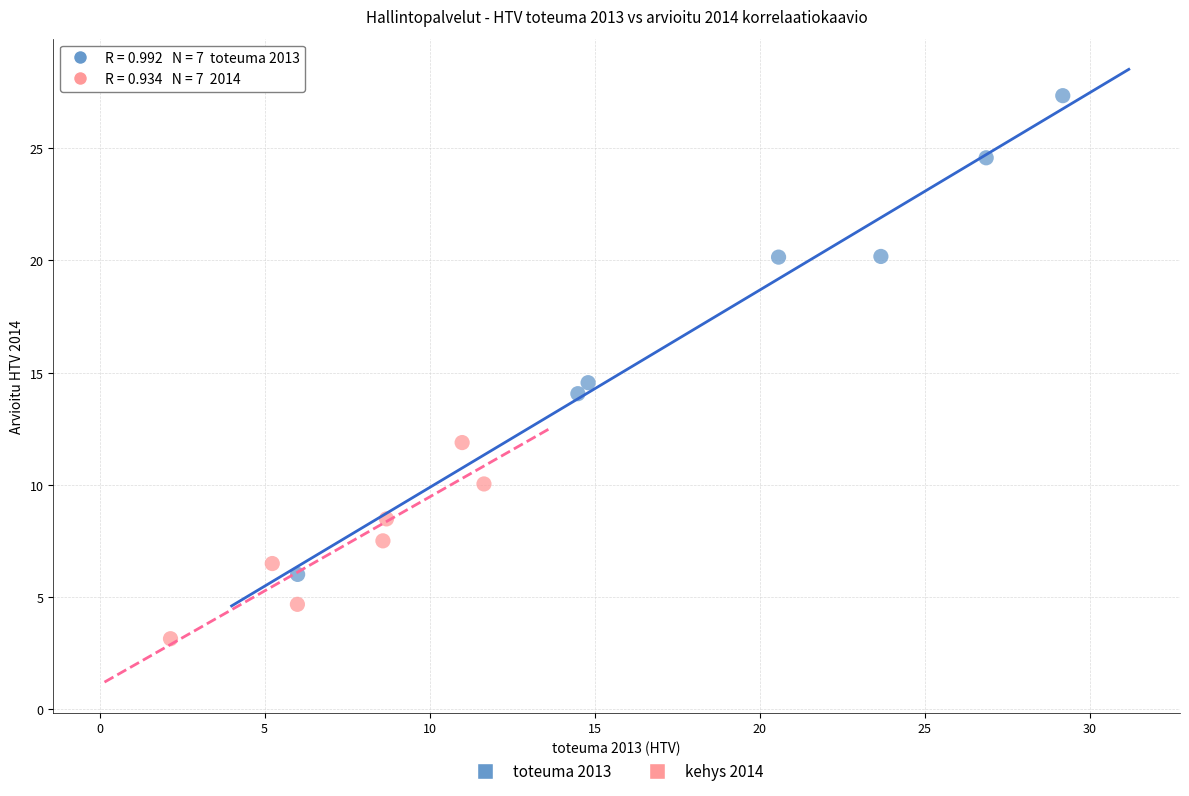

Which series has the largest Y range (max minus min)?

toteuma 2013